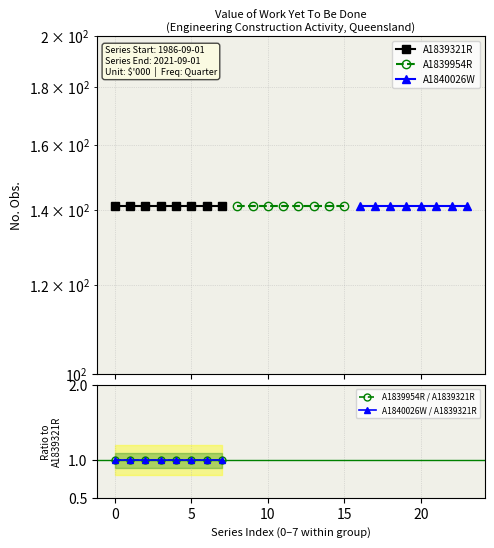

True or false: A1839954R / A1839321R and A1840026W / A1839321R cross at least once.

False